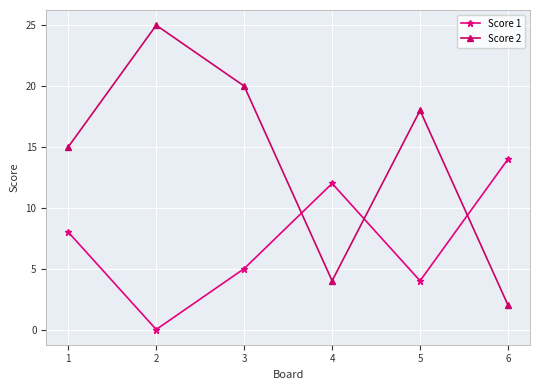

List the series in order of their peak value, lowest first.

Score 1, Score 2